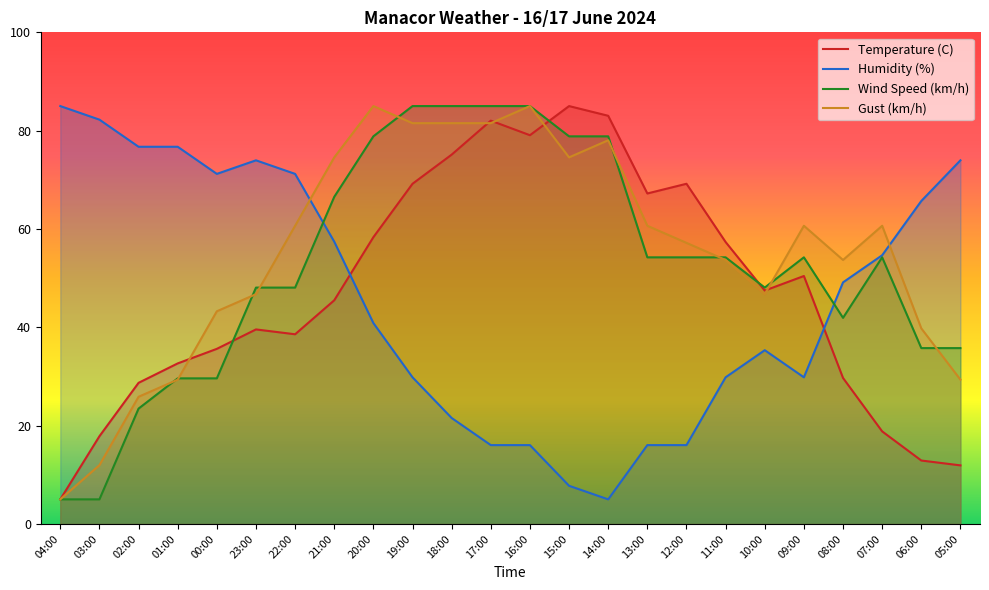

Is it true that Temperature (C) equals 17.8 at 03:00?

True